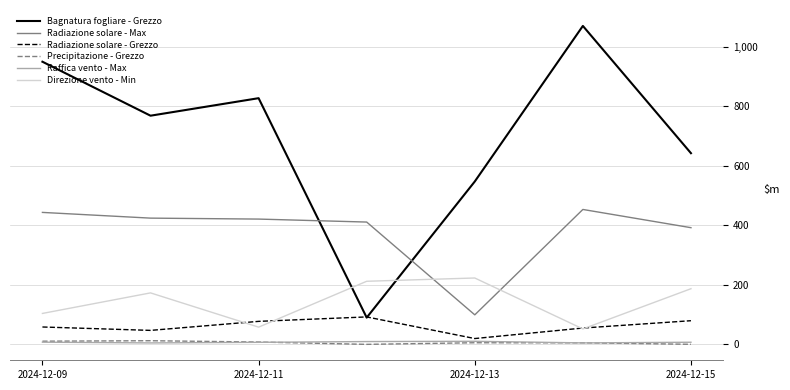

What is the average value of the Radiazione solare - Max series?

377.6